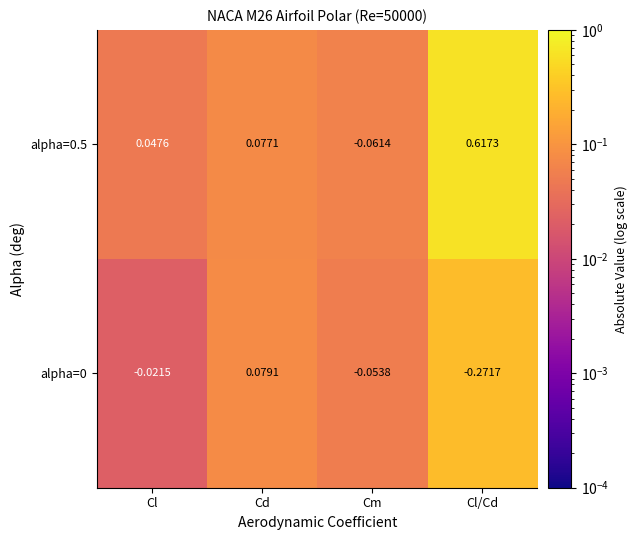

How many distinct data groups are displayed?

2